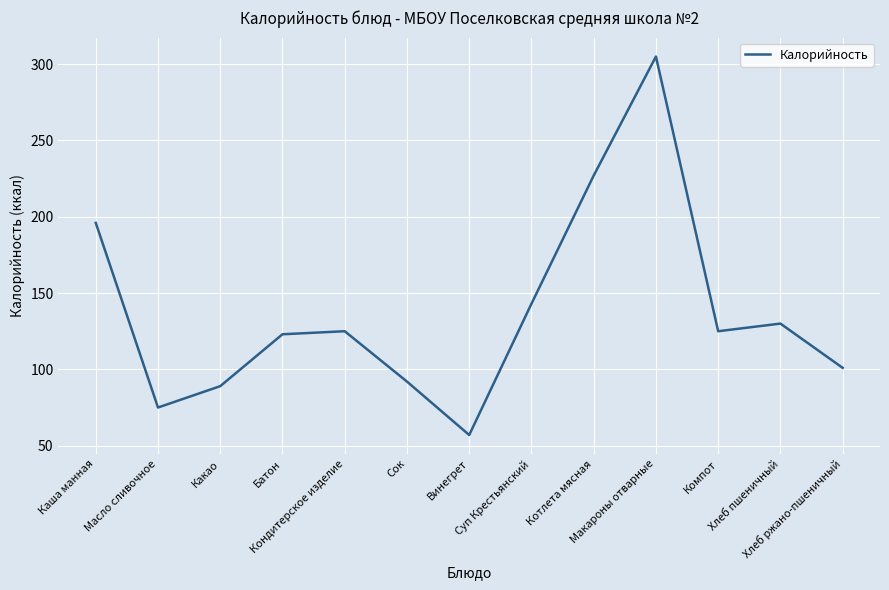

Which label corresponds to the smallest value in the chart?

Винегрет